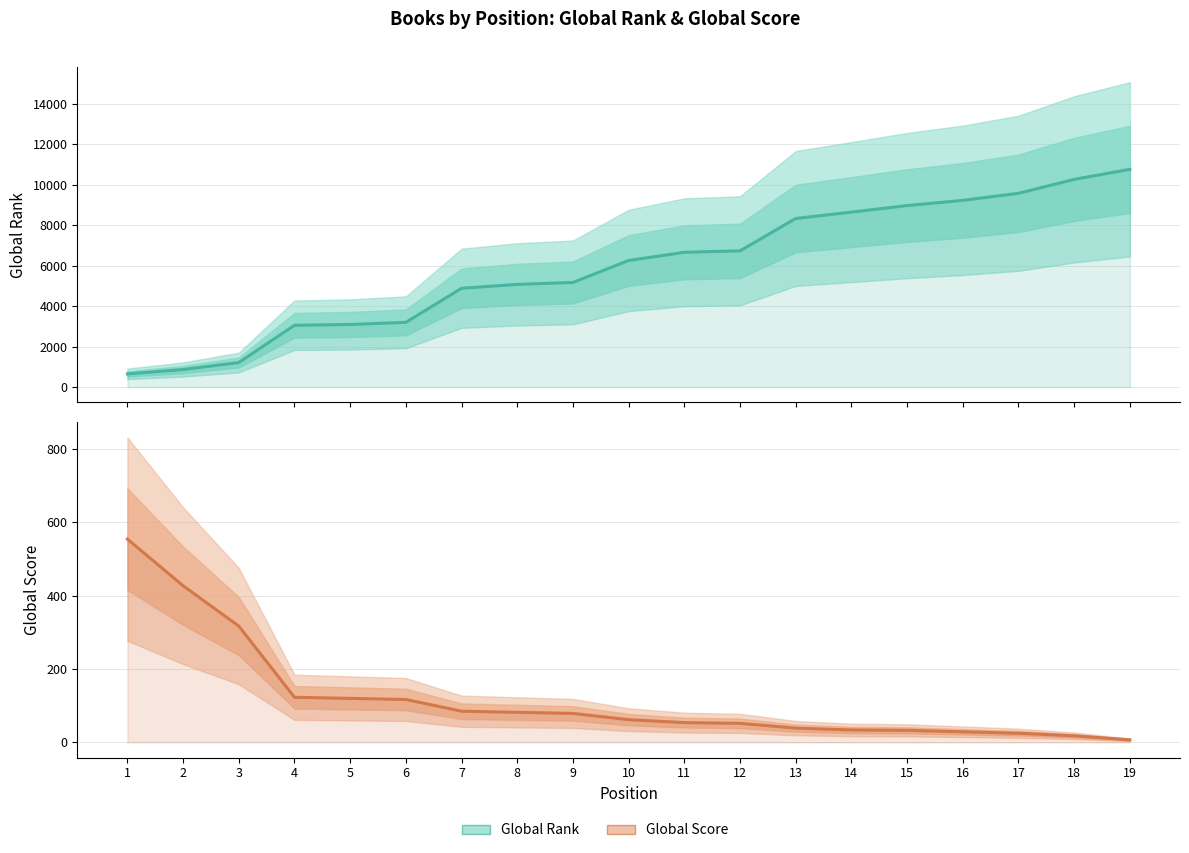

At which category is the sum across all series the highest?

19